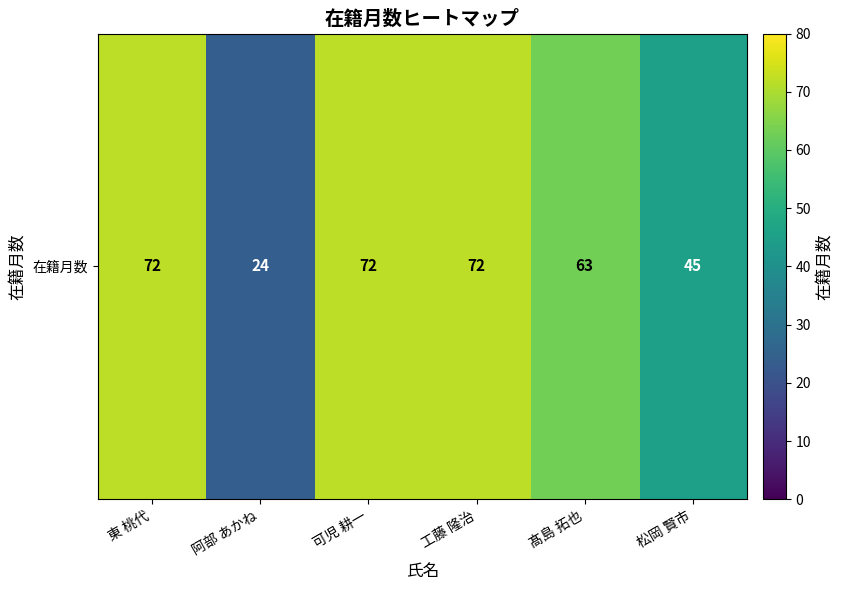

What is the change in value from 工藤 隆治 to 松岡 賢市?

-27